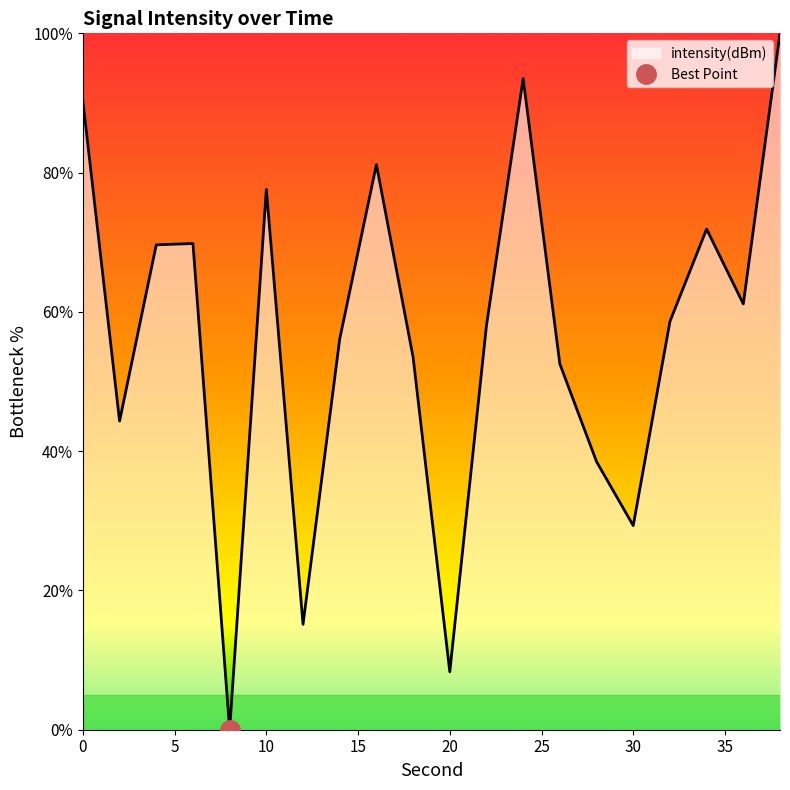

How many lines are shown in the chart?

1